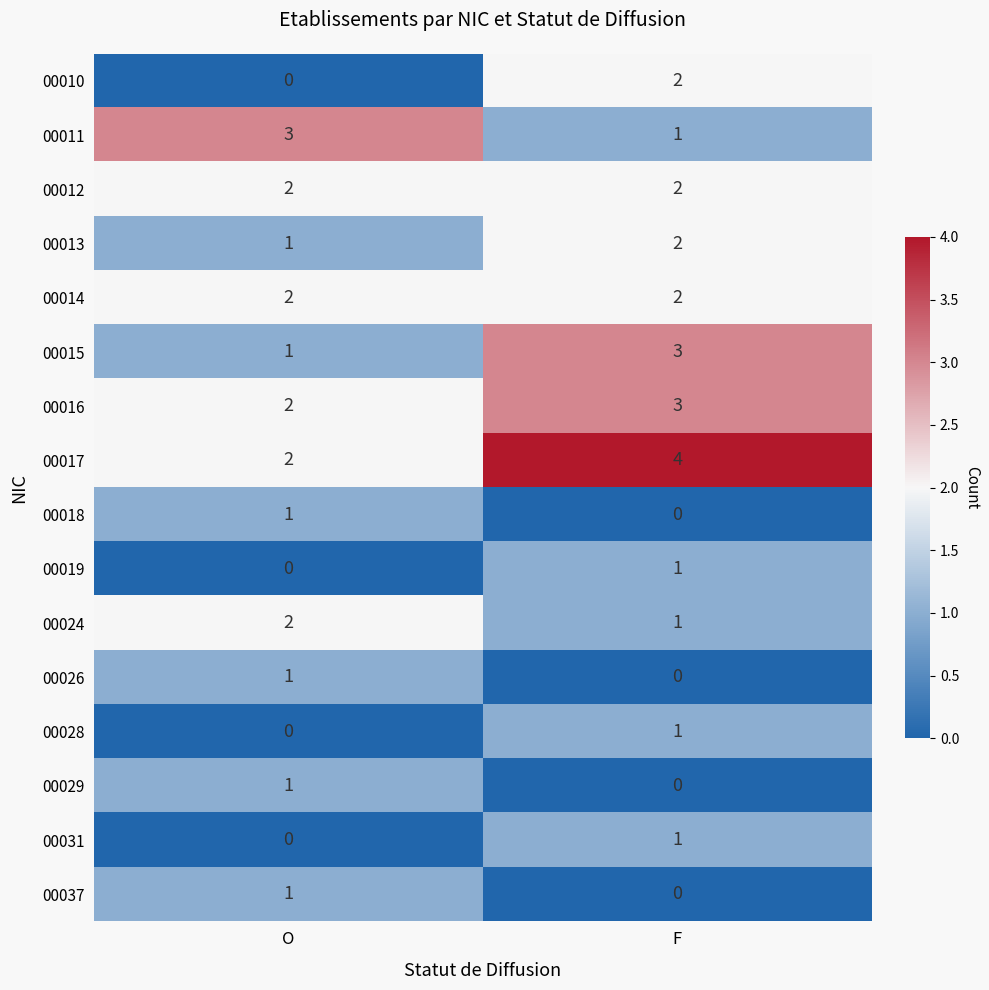

What is the maximum value shown in the chart?

4